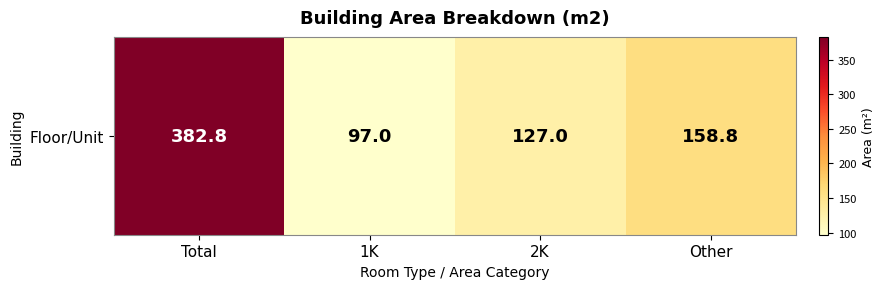

What is the smallest value displayed?

97.0